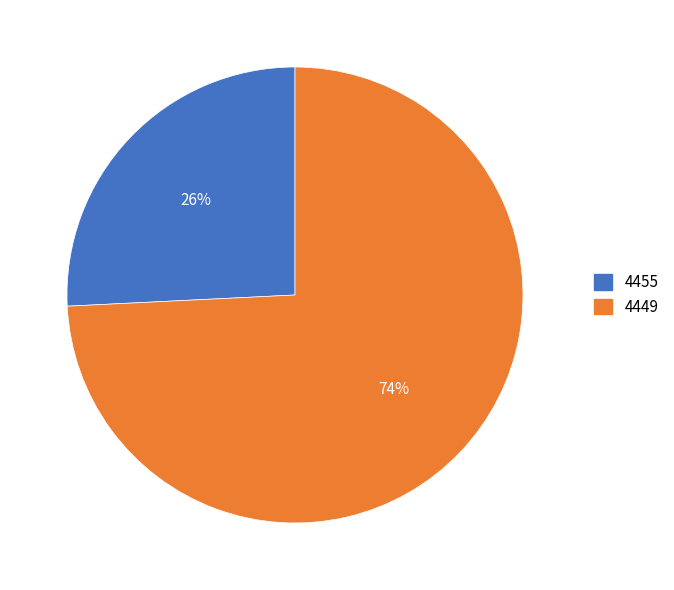

Which has a higher value, 4449 or 4455?

4449